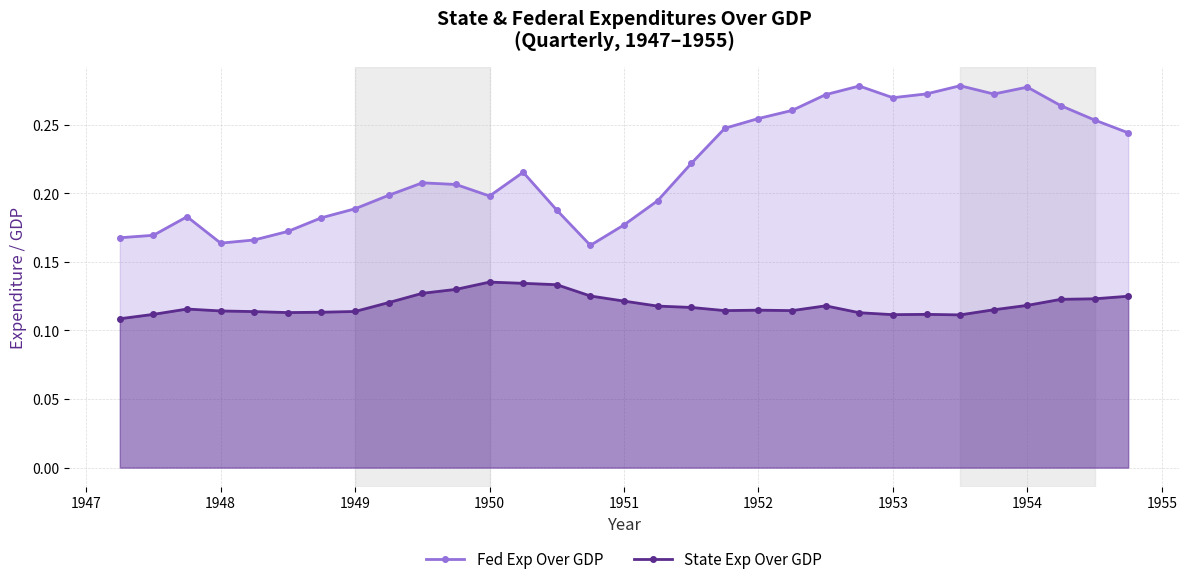

True or false: Fed Exp Over GDP has more than 0 points higher than both neighbors.

True